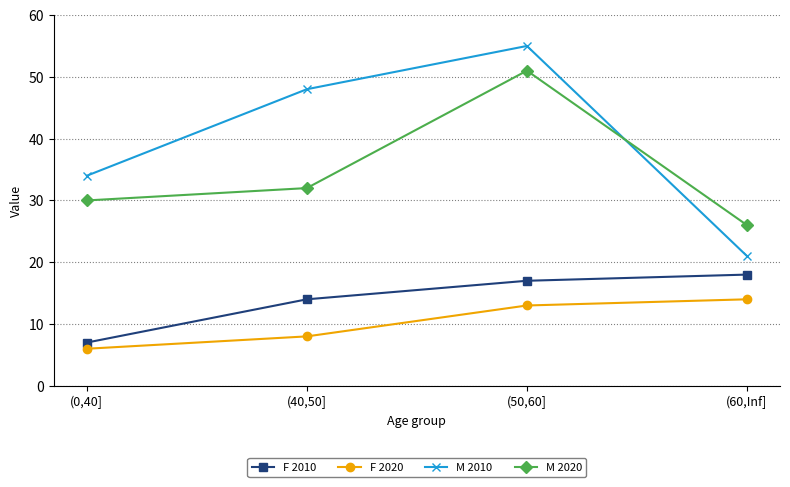

What is the value of the M 2010 point at the 3rd from the left?

55